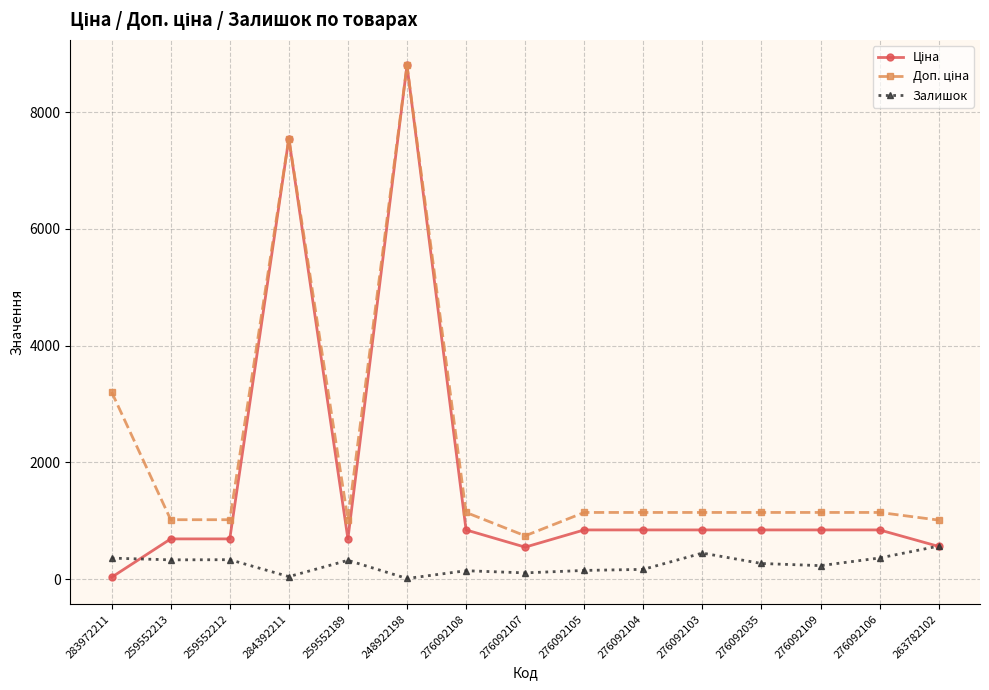

What is the difference between the highest and lowest values at 276092109?

911.1